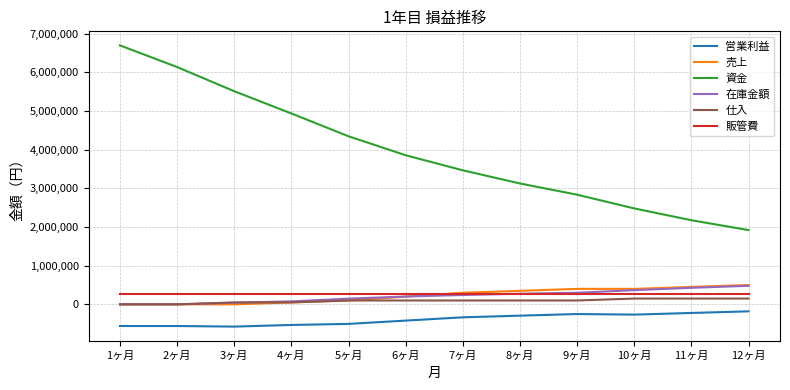

What is the difference between the 在庫金額 values at 11ヶ月 and 8ヶ月?

152500